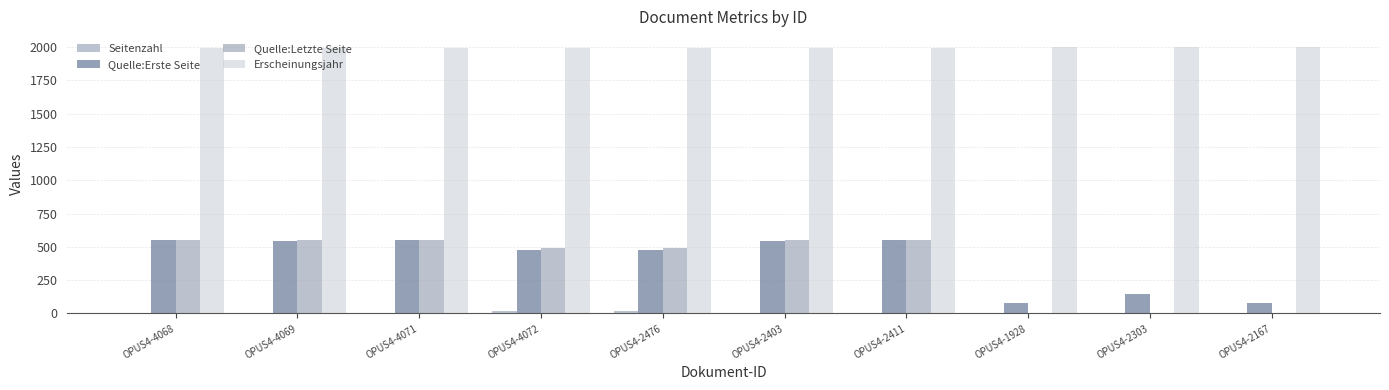

How many values in the Erscheinungsjahr series exceed 1996?

3